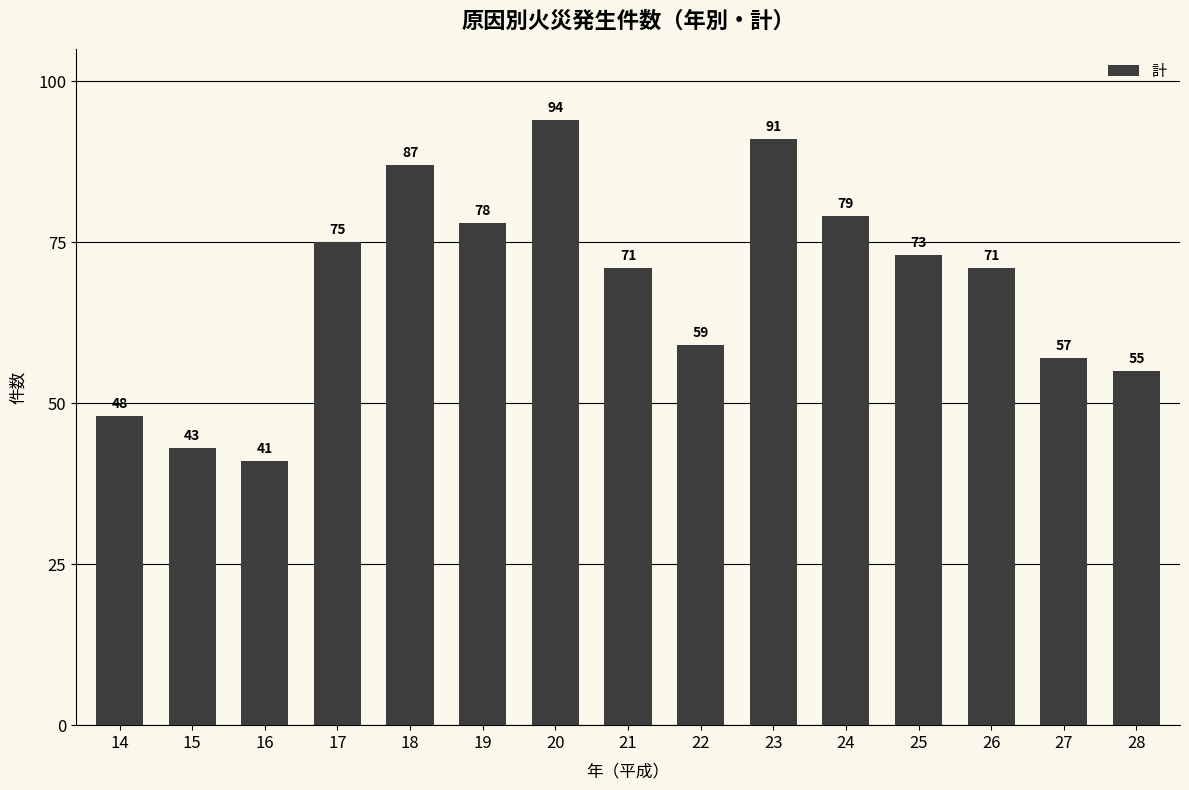

What is the difference between the maximum and minimum values?

53